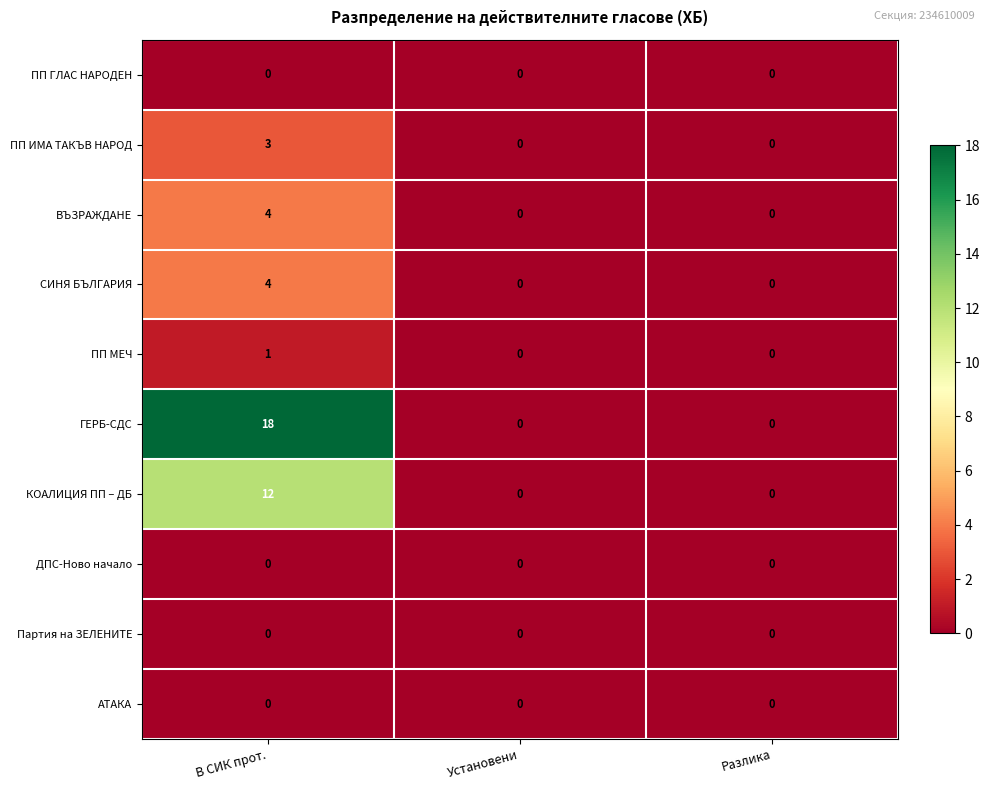

At which category does the chart reach its peak across all series?

В СИК прот.